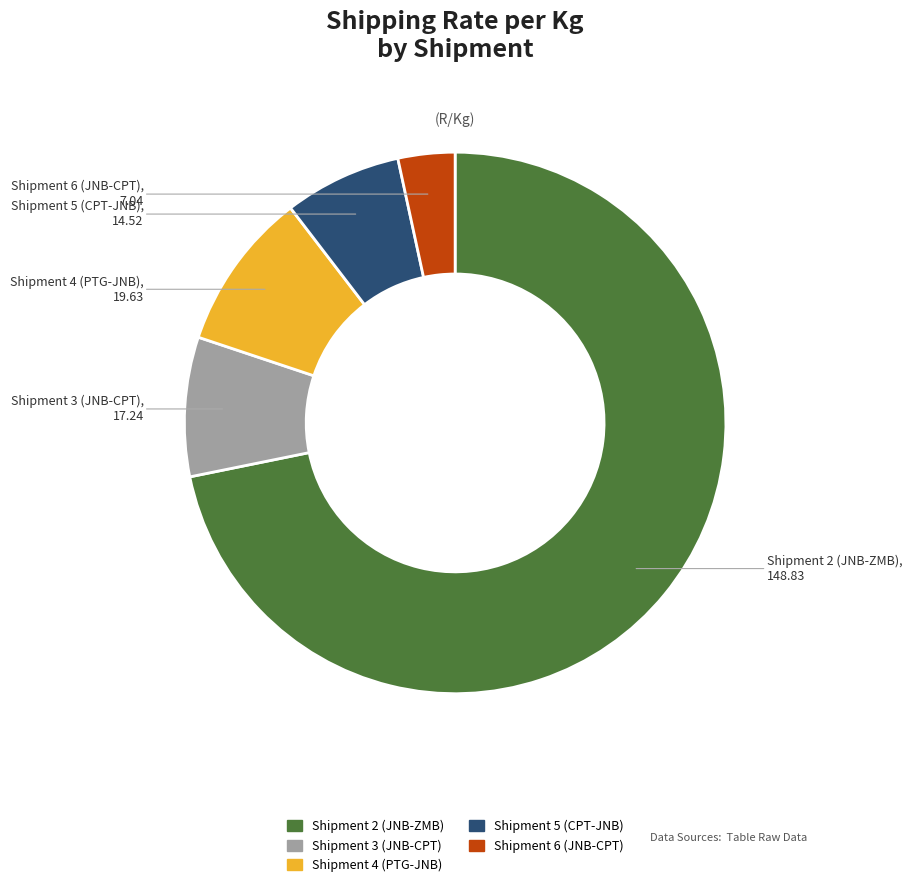

Does any single category account for the majority?

Yes